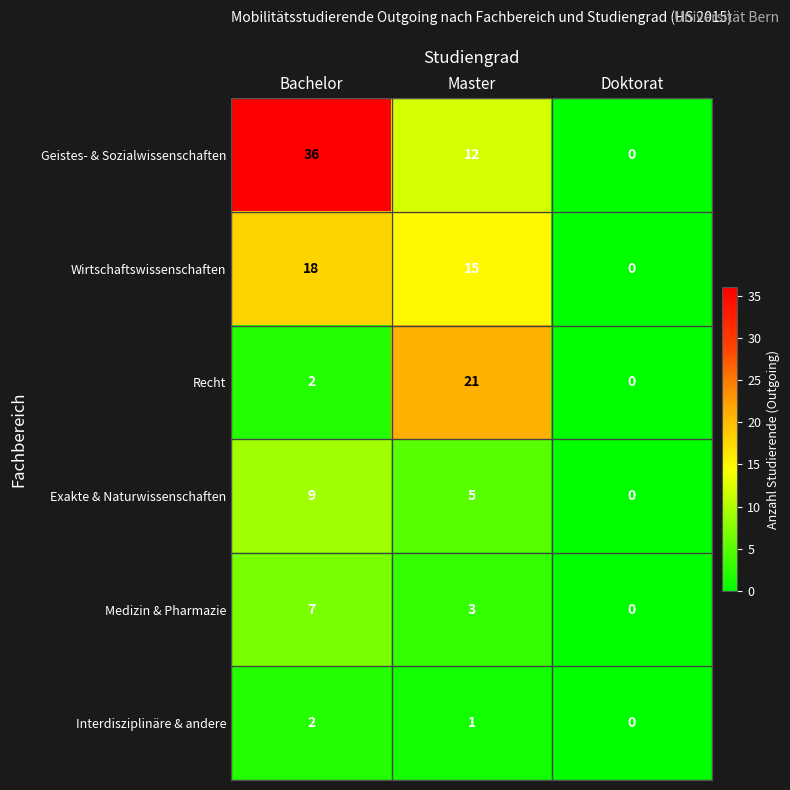

The Exakte & Naturwissenschaften series shows 3 at Bachelor. True or false?

False